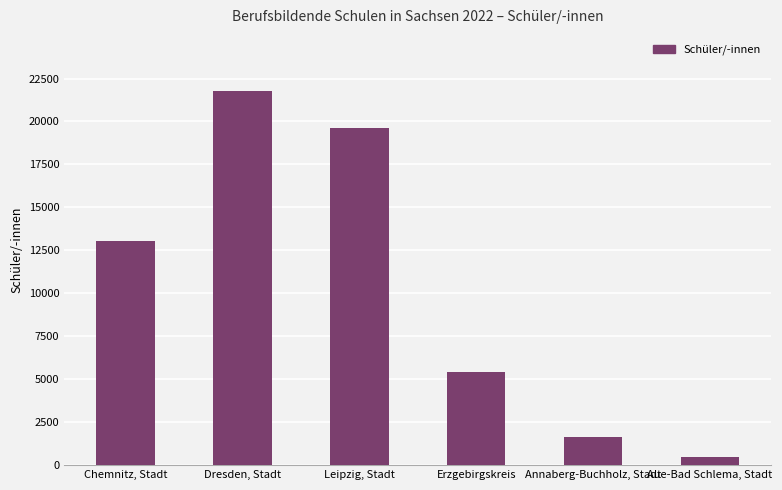

Which category has the highest value across all series?

Dresden, Stadt